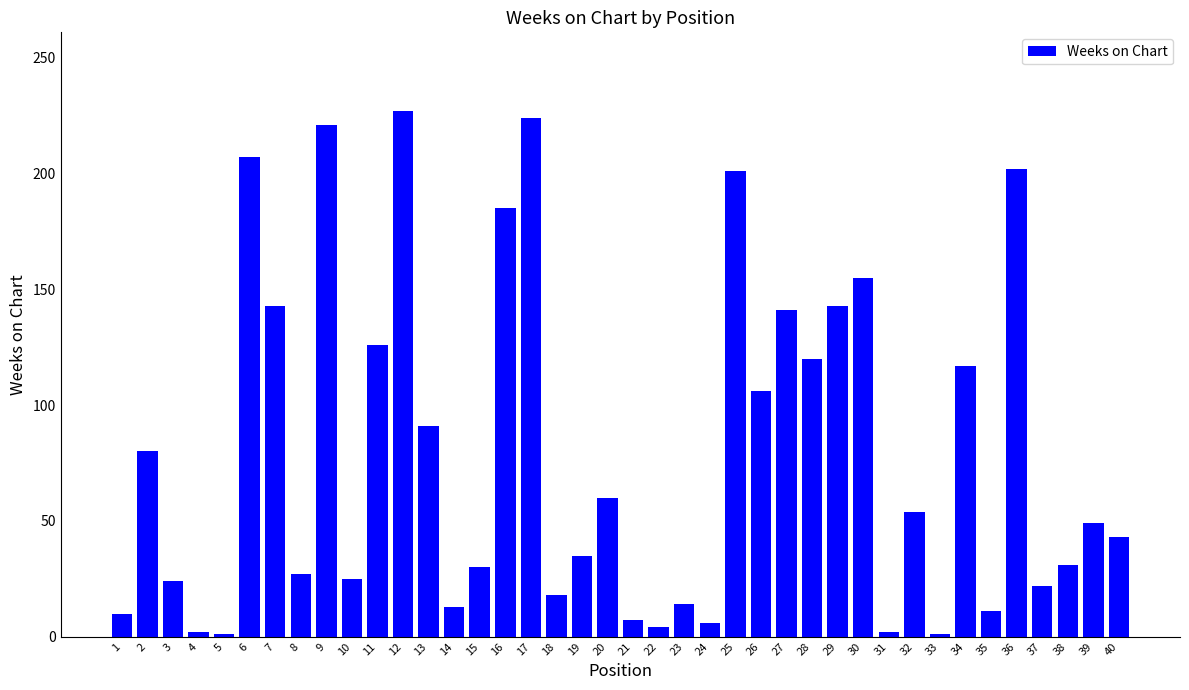

Count the number of categories in the chart.

40